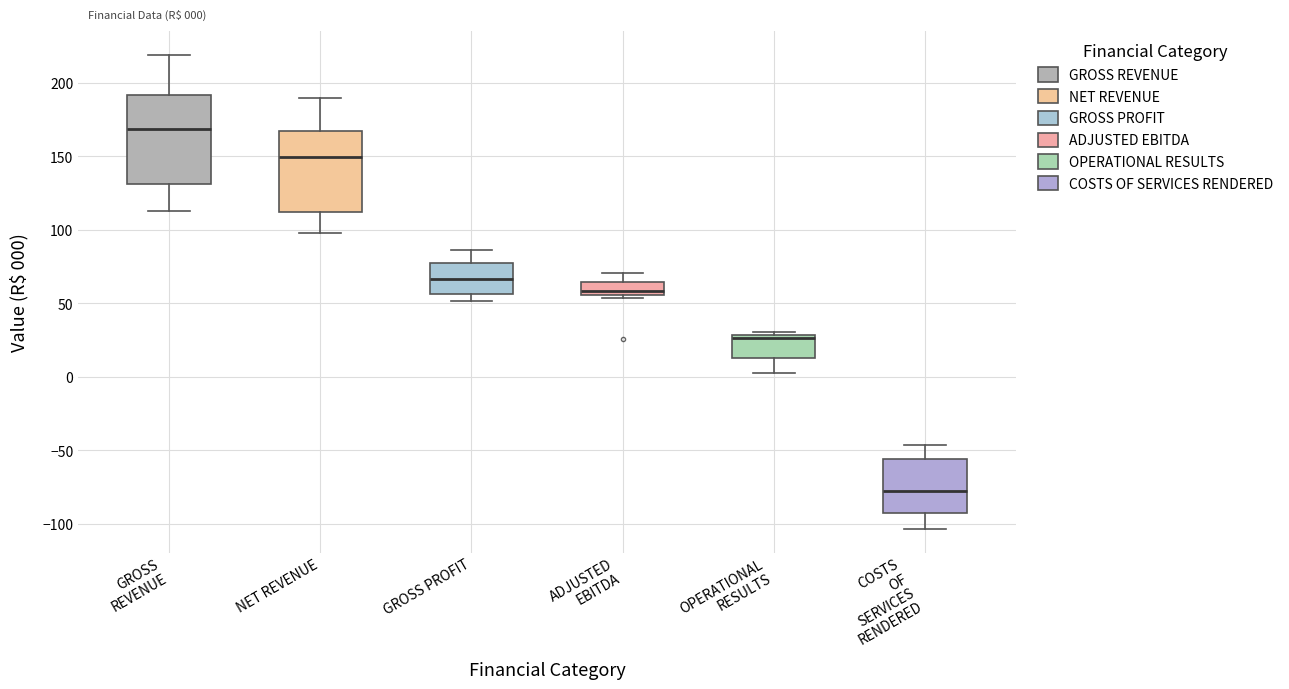

Comparing the boxes themselves (not the whiskers), which one is the tallest?

GROSS REVENUE